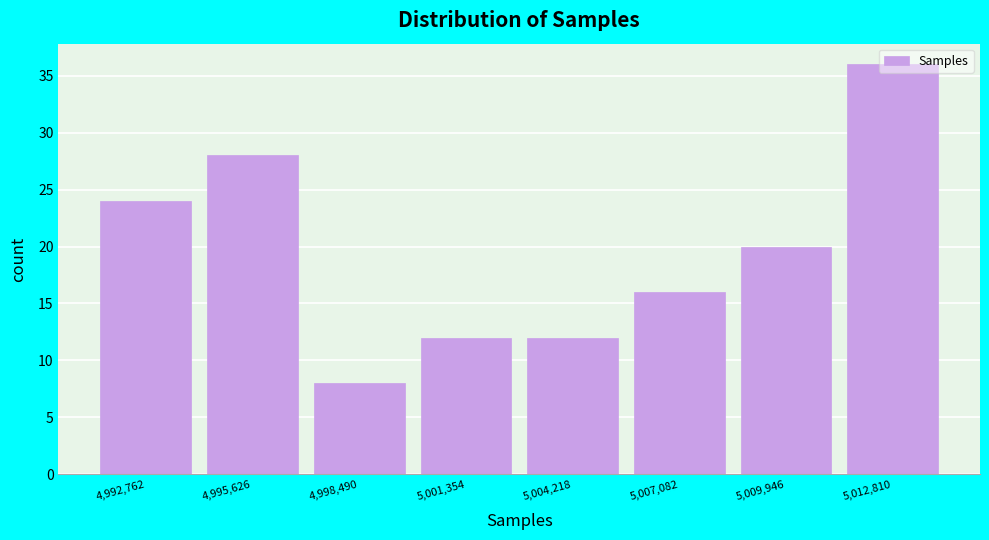

True or false: the data shows 20 at 5,001,354.

False